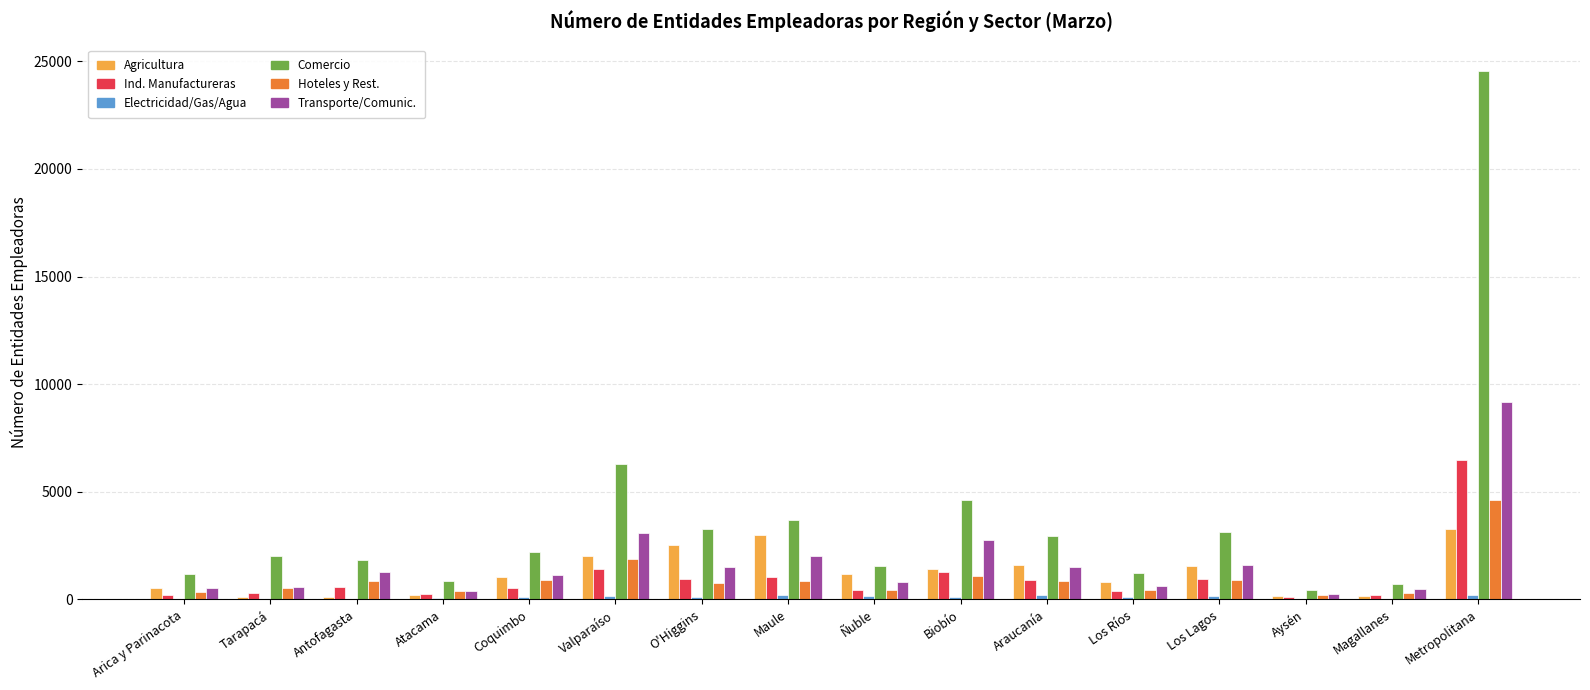

How many categories are shown in the chart?

16